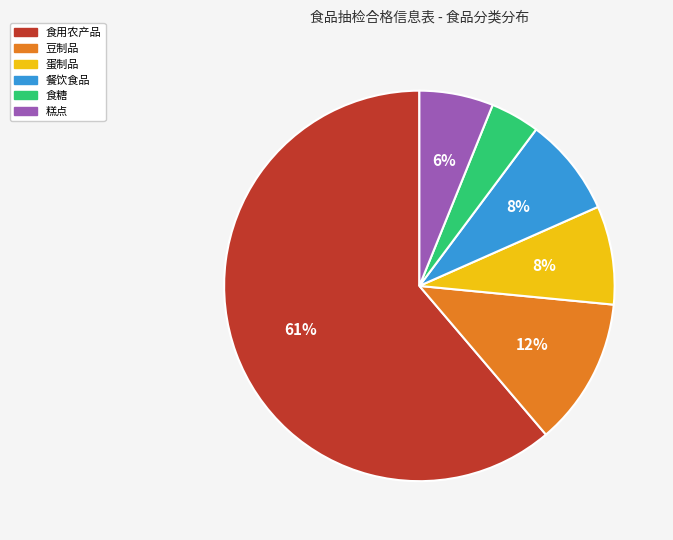

Is 糕点 the majority of the pie?

No